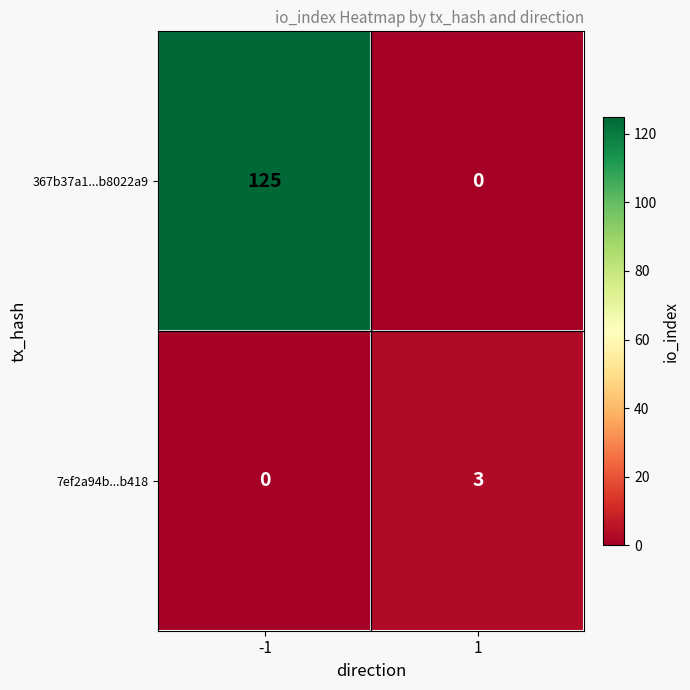

What is the sum of the 7ef2a94b...b418 values at 1 and -1?

3